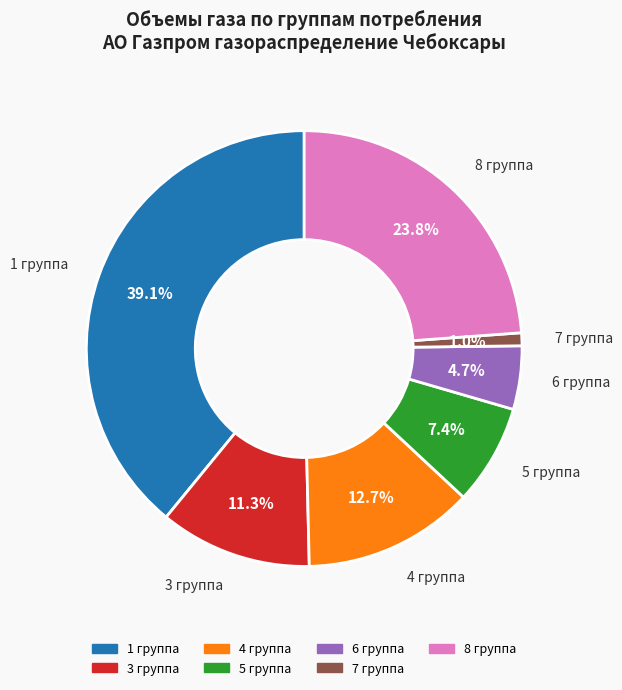

Count the number of slices in the pie.

7